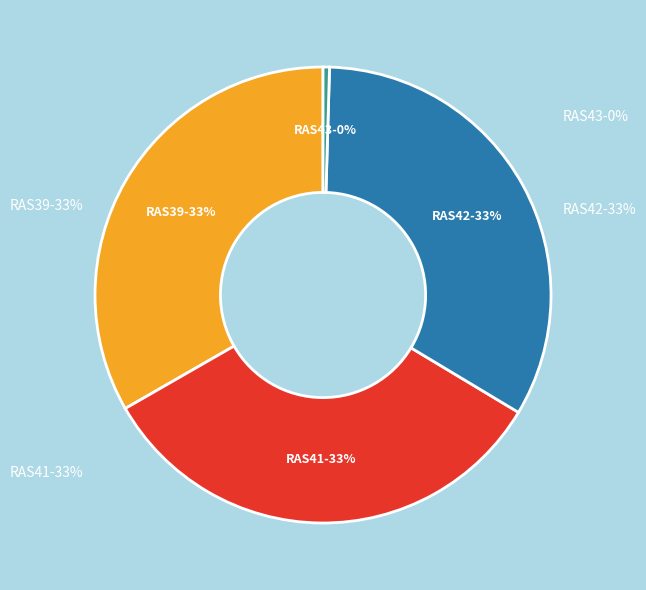

How many slices are in this pie chart?

4